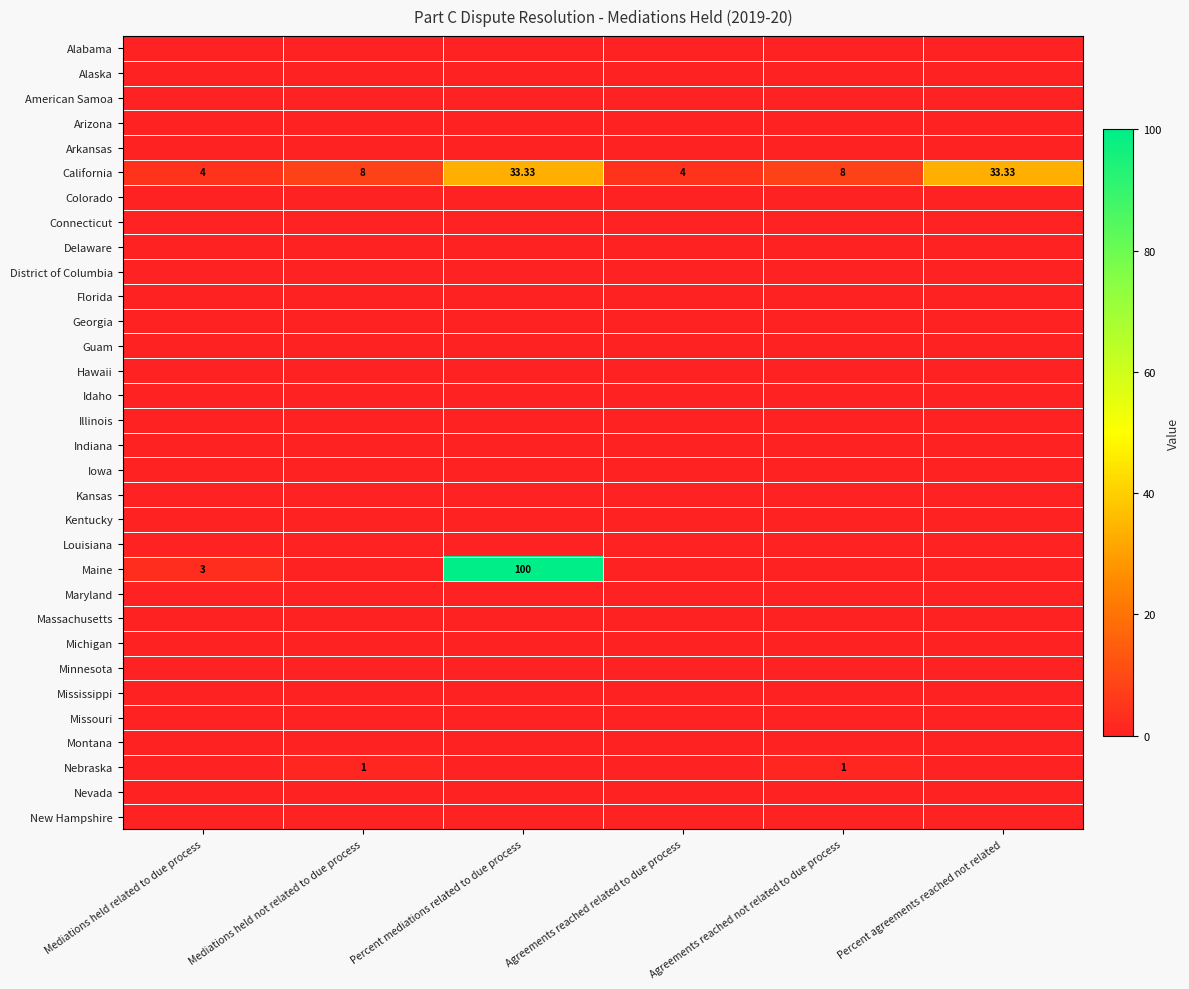

Is it true that California equals 5.7 at Mediations held related to due process?

False